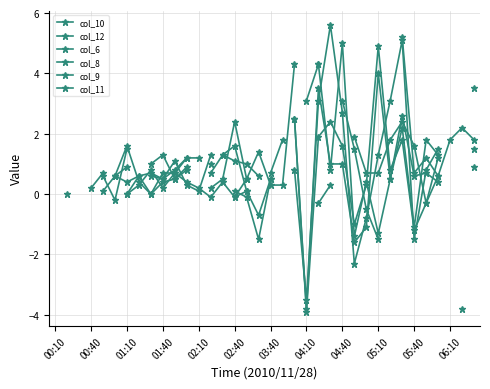

What is the difference between the col_11 values at 28 and 25?

2.1